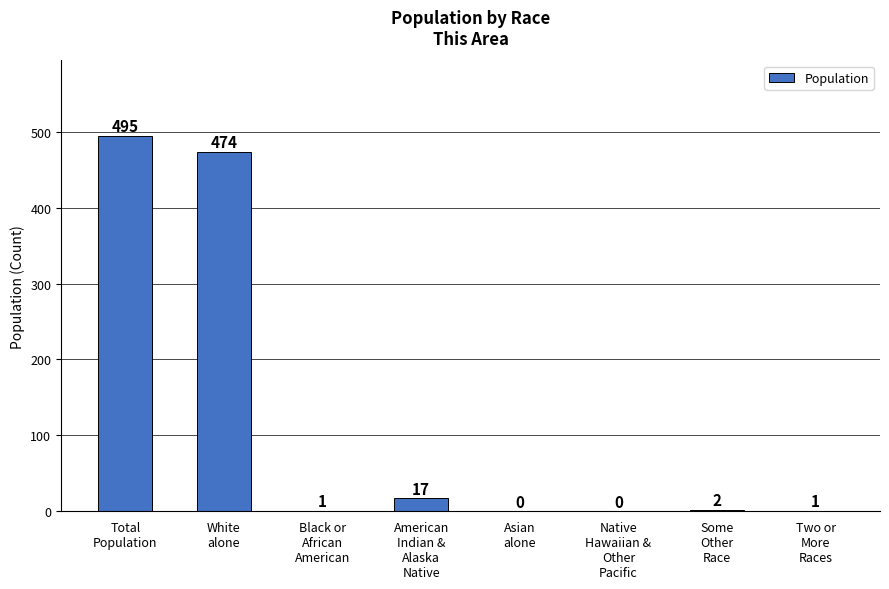

What is the sum of the values at American
Indian &
Alaska
Native and Native
Hawaiian &
Other
Pacific?

17